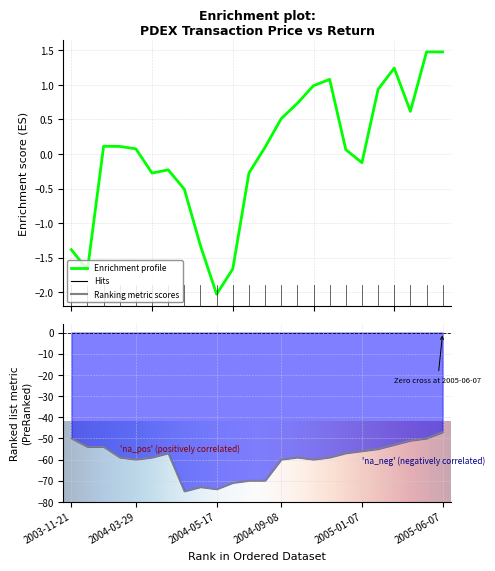

How many values in transactionPricePerShare are below zero?

10